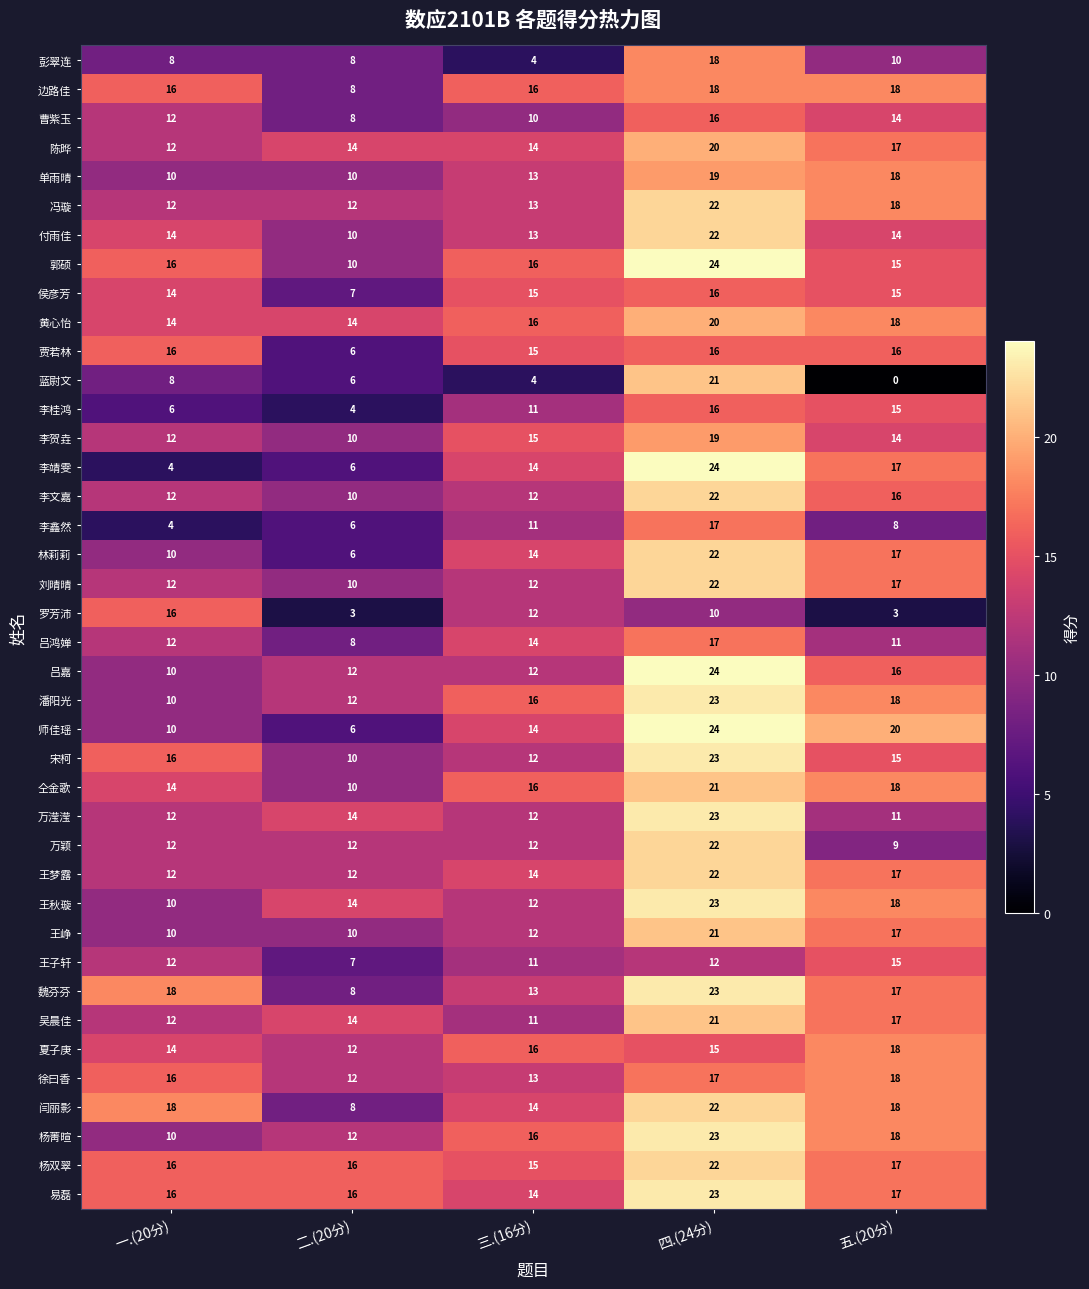

Is it true that 宋柯 equals 10 at 二.(20分)?

True